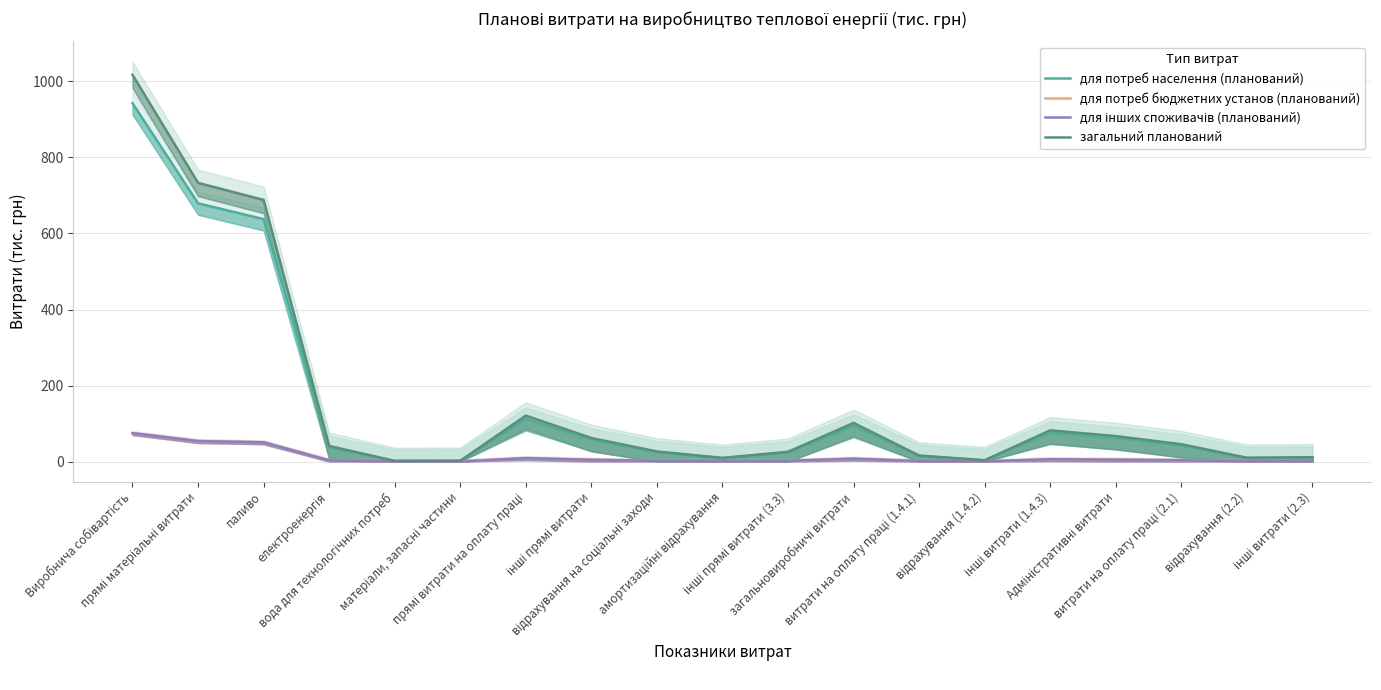

What is the total value across all series at відрахування на соціальні заходи?

55.1